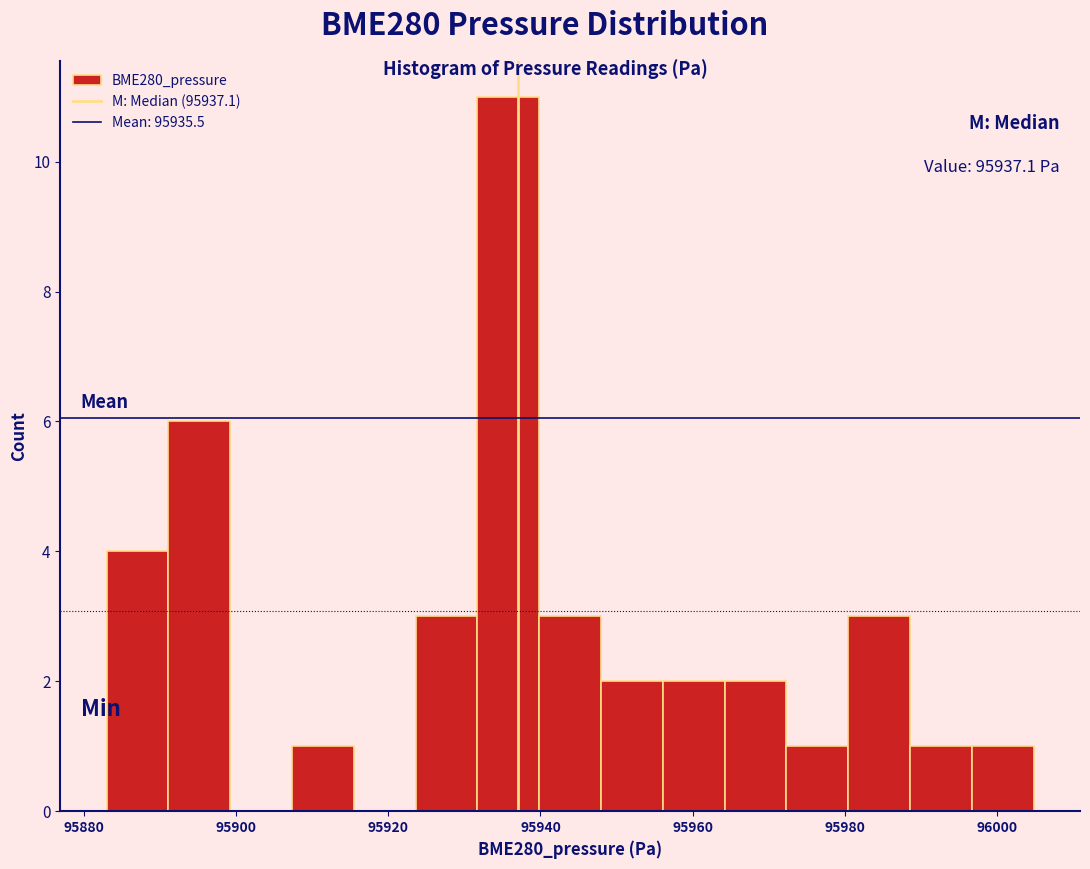

Over which range of the x-axis is the bar tallest?

95932 to 95940